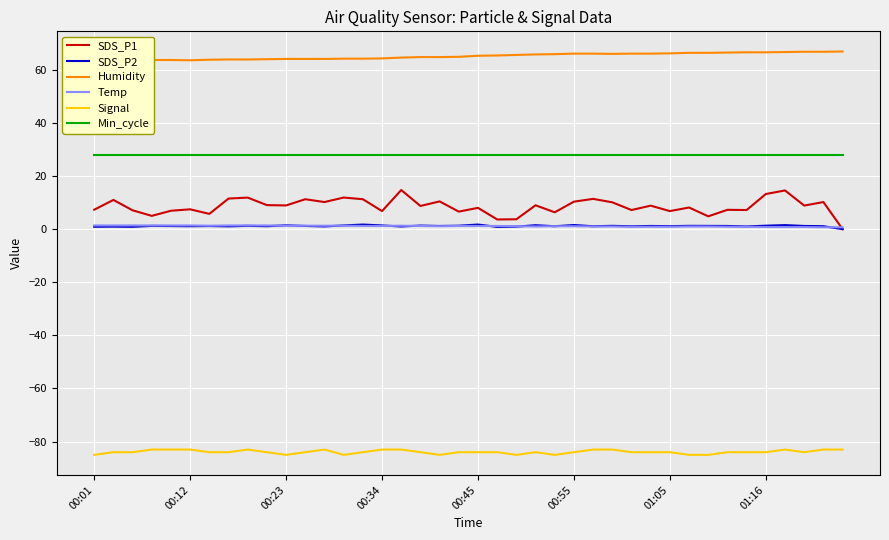

True or false: Signal and SDS_P1 intersect in this chart.

False